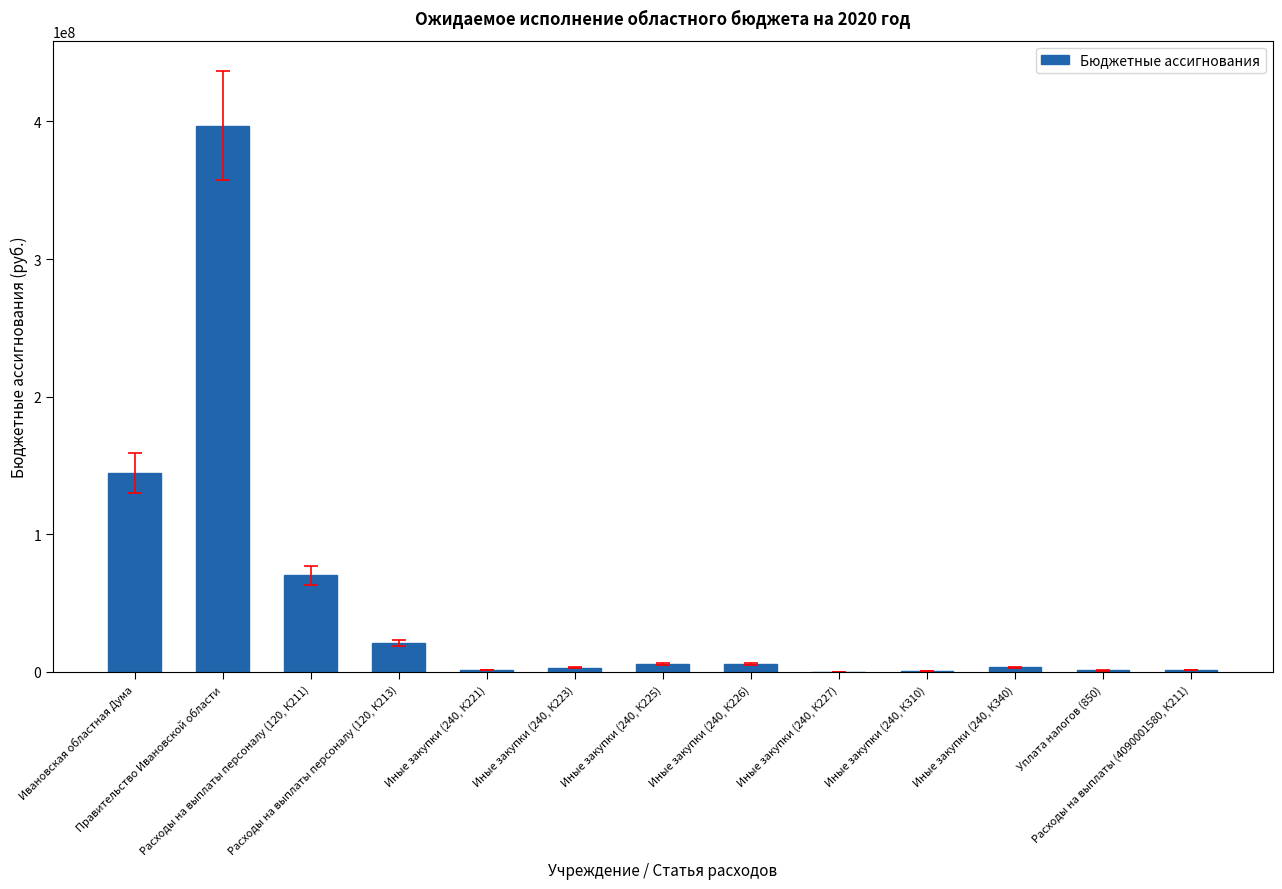

Which category has the highest value across all series?

Правительство Ивановской области